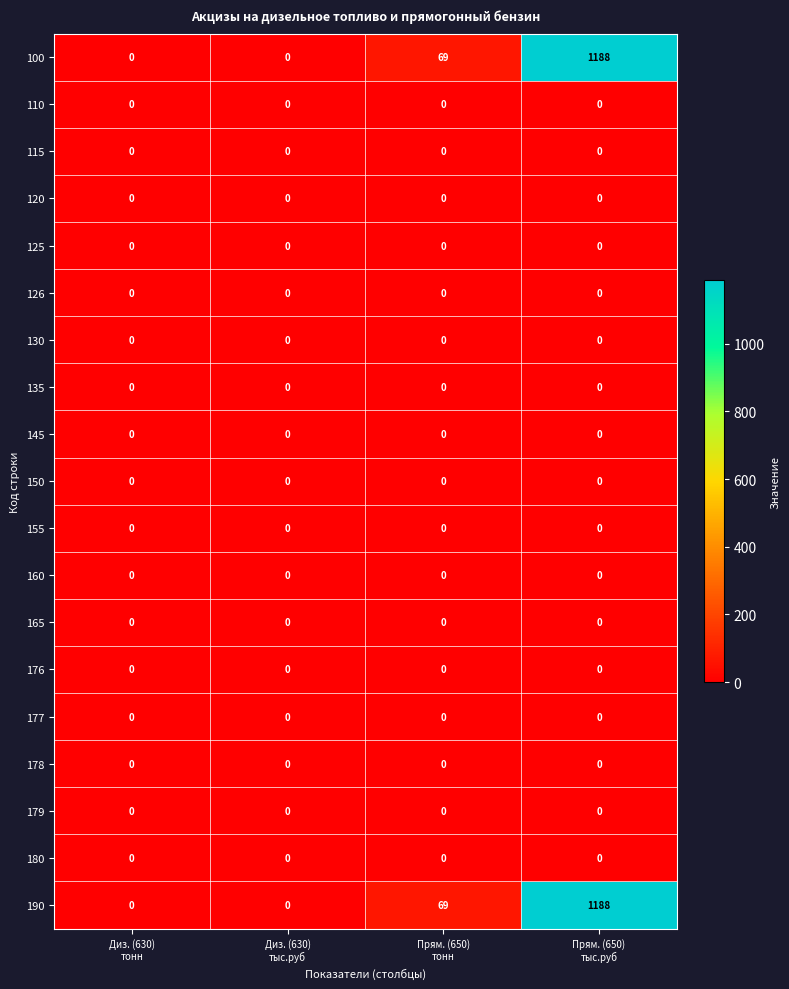

What is the maximum value shown in the chart?

1188